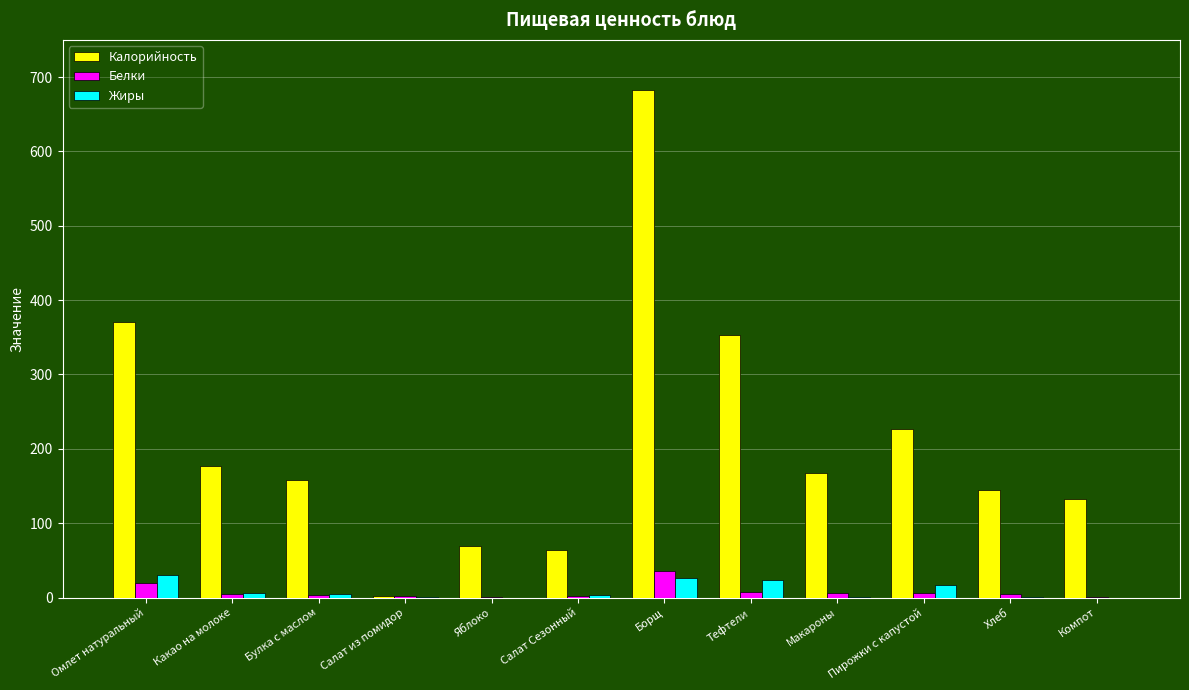

Which series has the largest total across all categories?

Калорийность